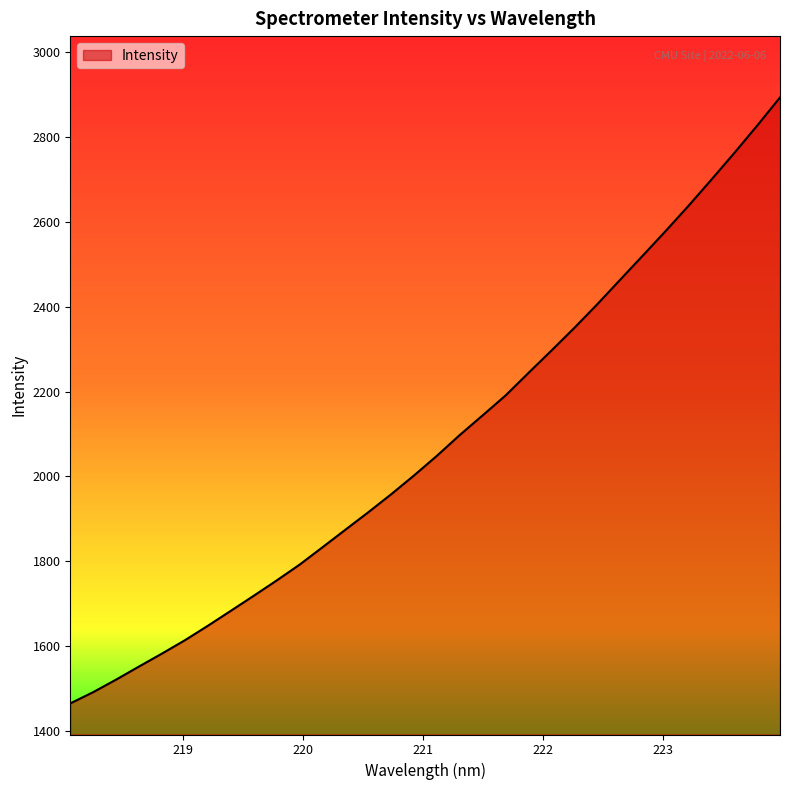

What is the difference between the maximum and minimum values?

1428.5